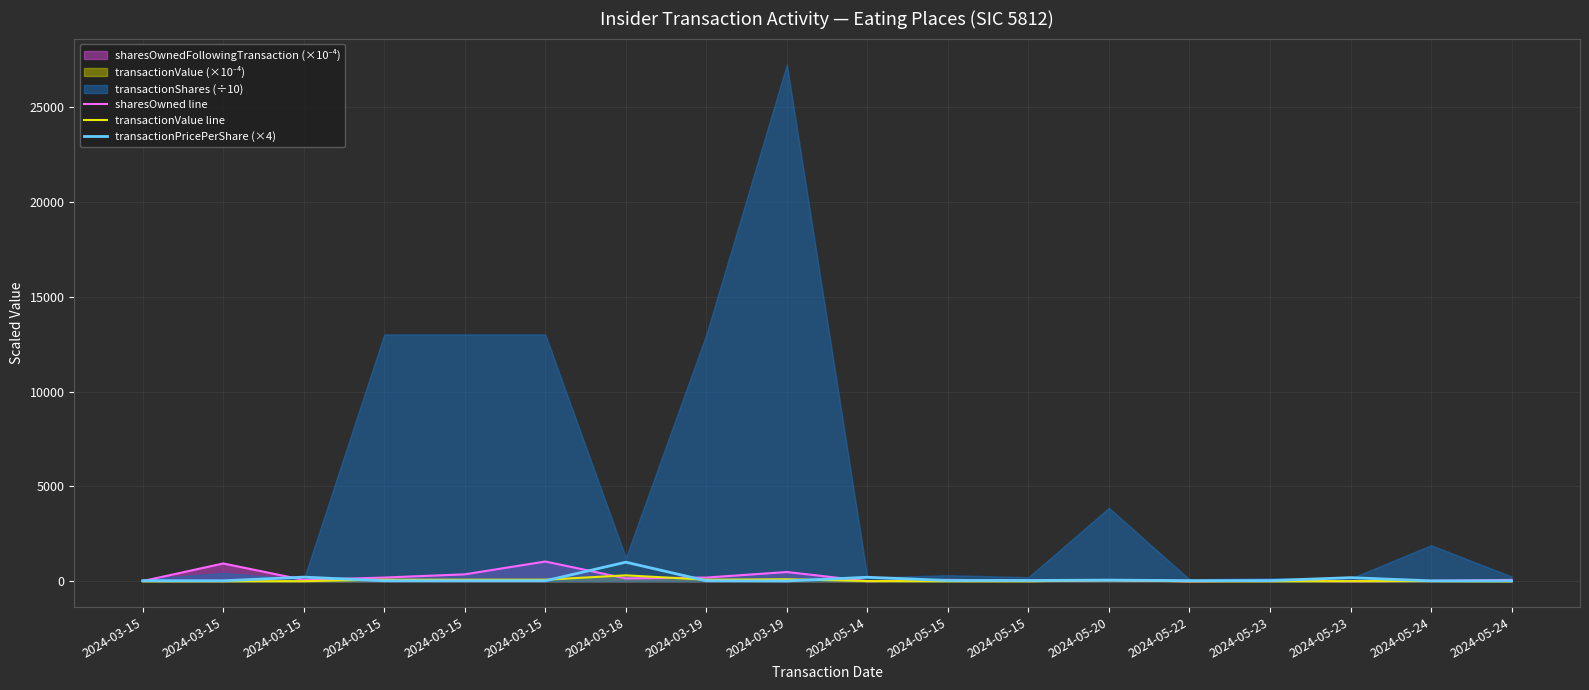

What is the value of the sharesOwned line point at the 8th from the left?

195.0